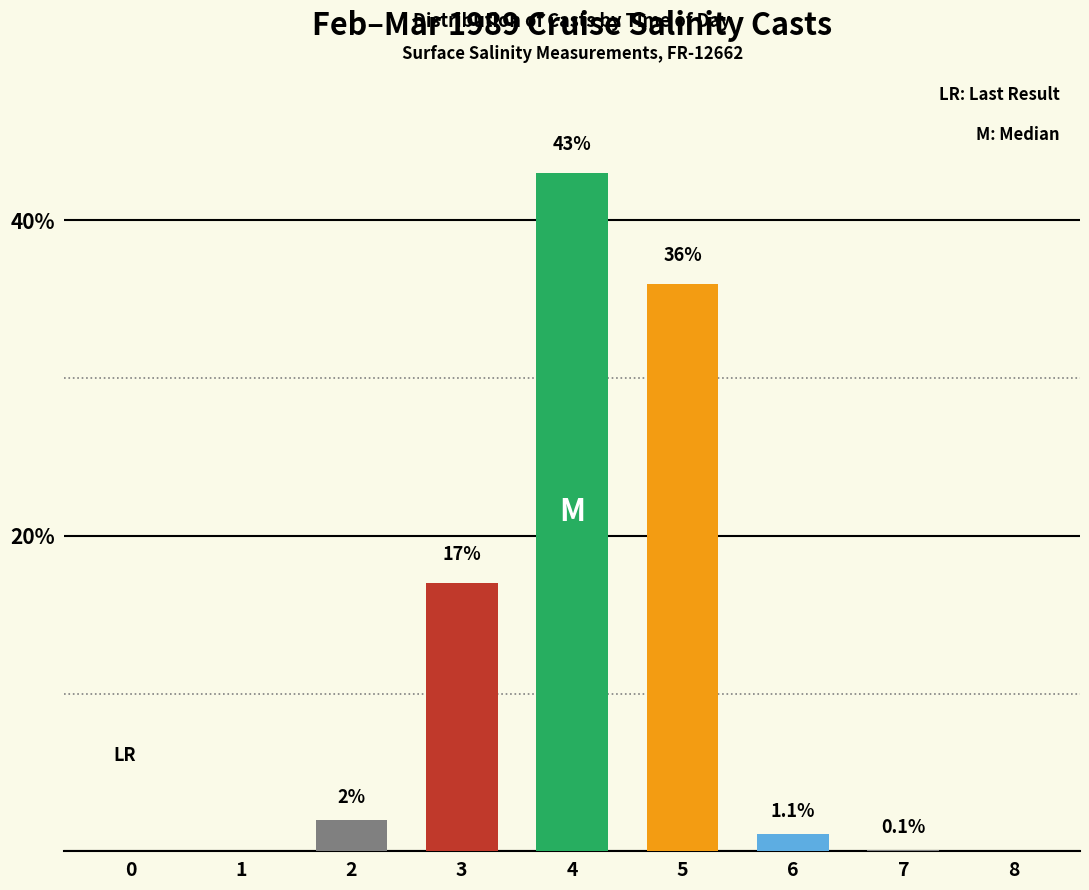

List the labels in order of value, smallest first.

0, 1, 8, 7, 6, 2, 3, 5, 4